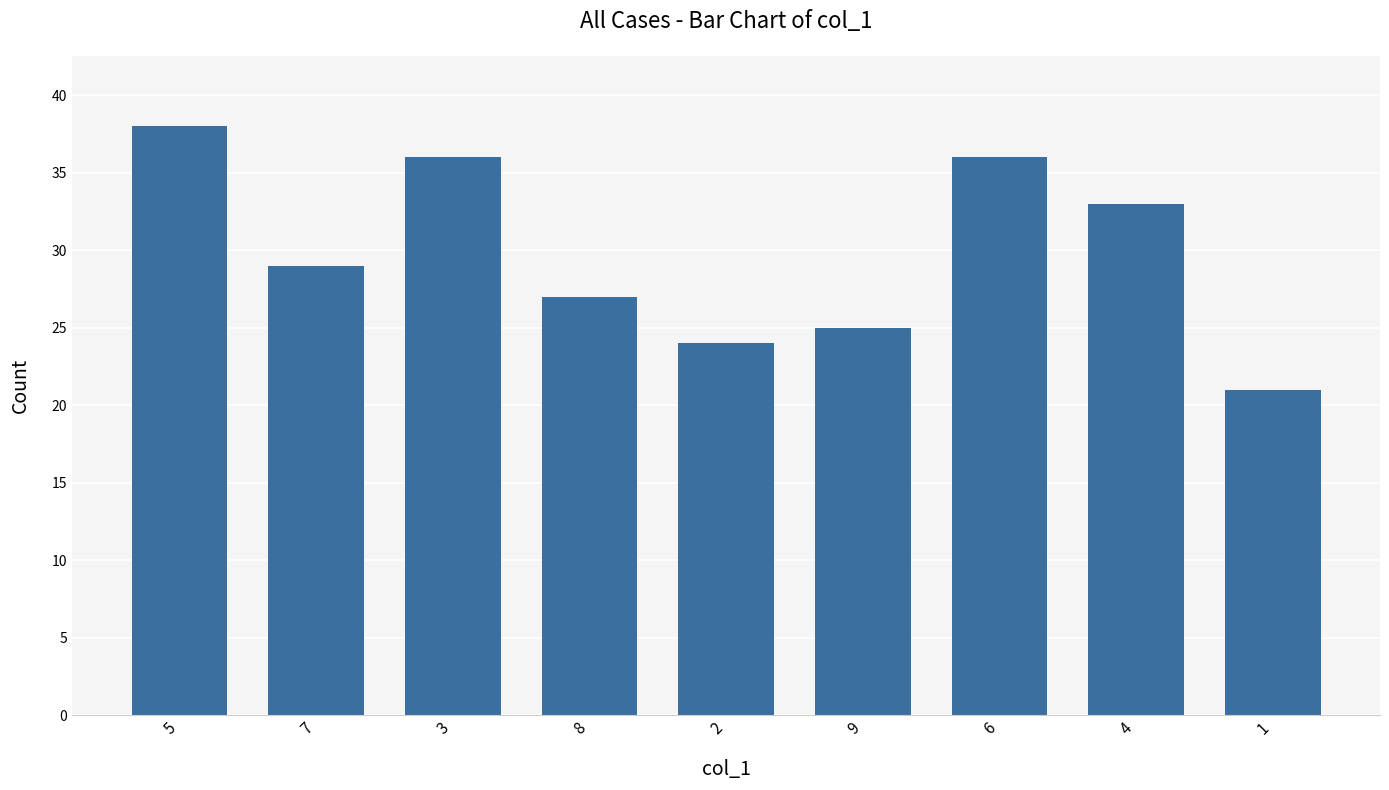

What is the label of the 4th bar from the left?

8